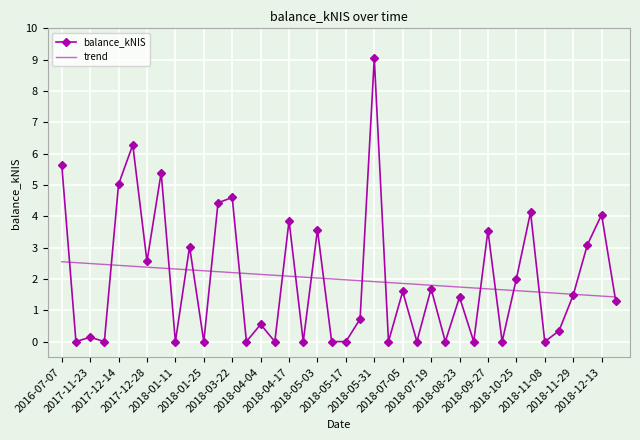

What is the maximum value for trend?

2.5